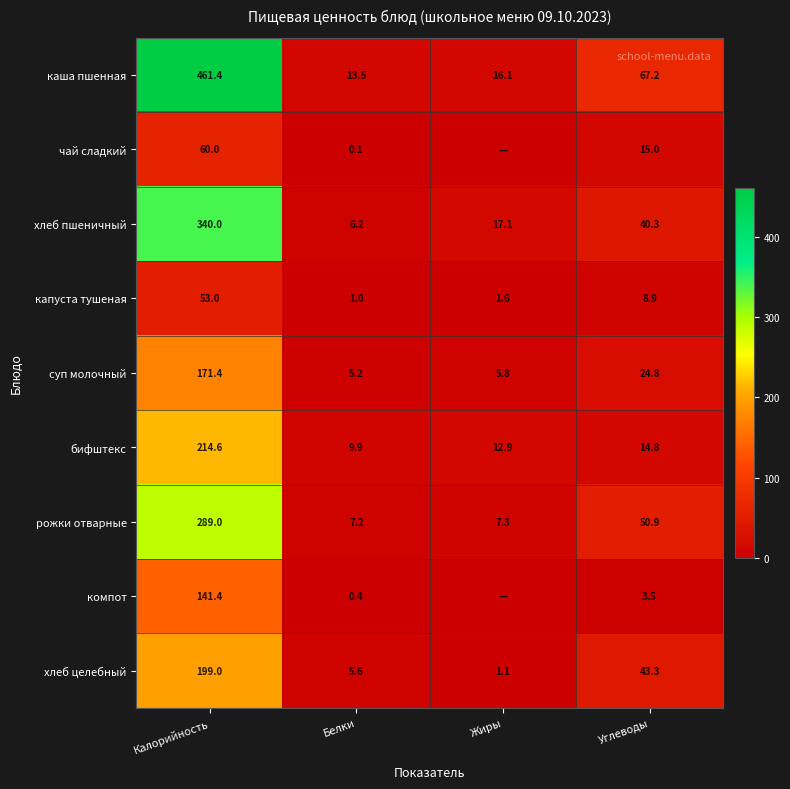

What is the approximate value of хлеб пшеничный at Калорийность?

340.0